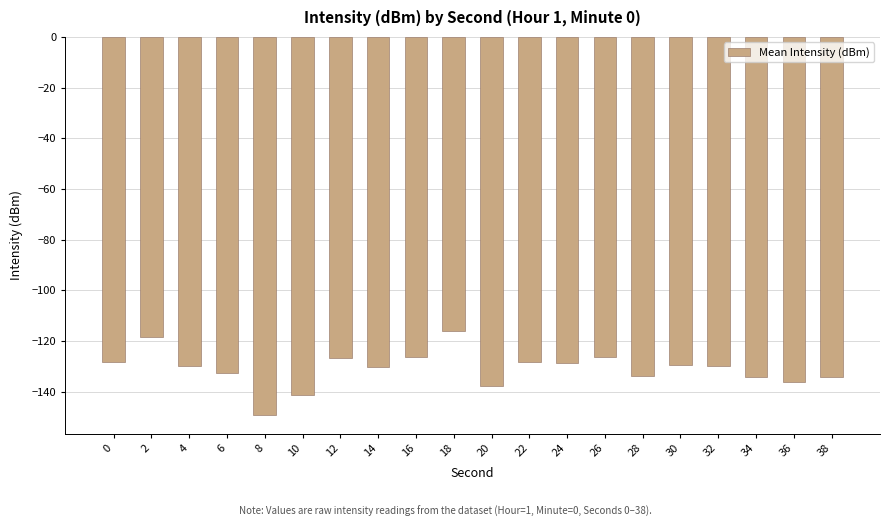

How many bars are there in total?

20